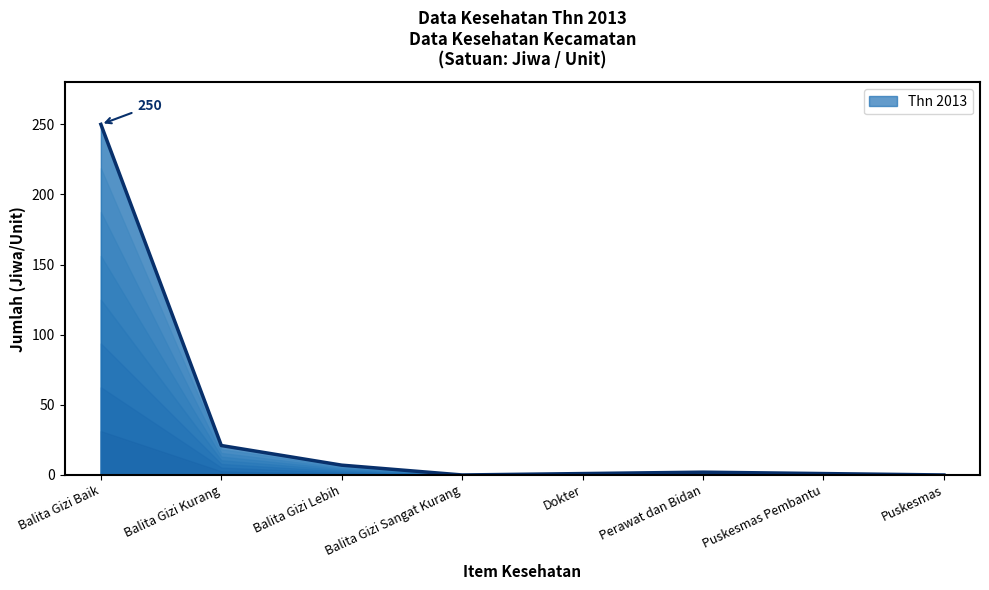

Does the chart display data point markers on the line(s)?

No